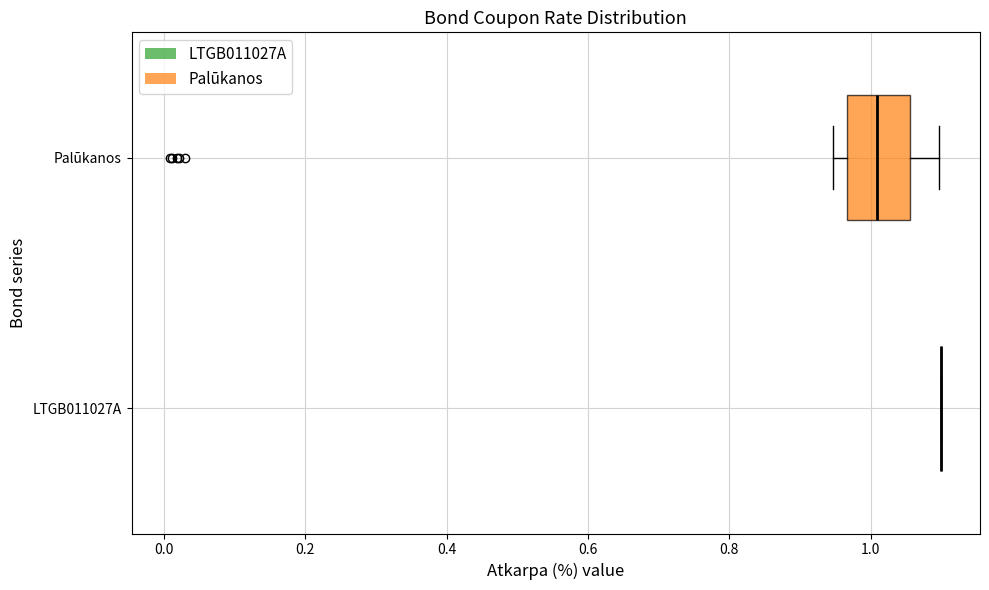

Reading bottom to top, transcribe this box plot: for each box, give where its median line is, the range the box spans, and where its two whiskers end, as read against the x-axis. The values are not printed on the chart, so give them approximately, as read against the axis.

LTGB011027A: box collapsed to a line at 1.10, whiskers 1.10 to 1.10
Palūkanos: median 1.00, box 0.96 to 1.06, whiskers 0.94 to 1.10